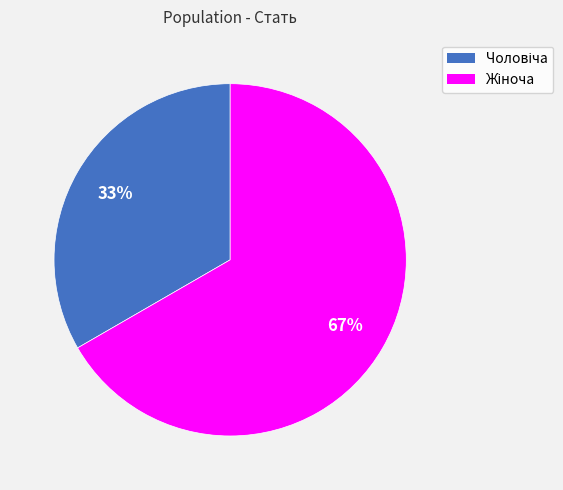

Does any single category account for the majority?

Yes